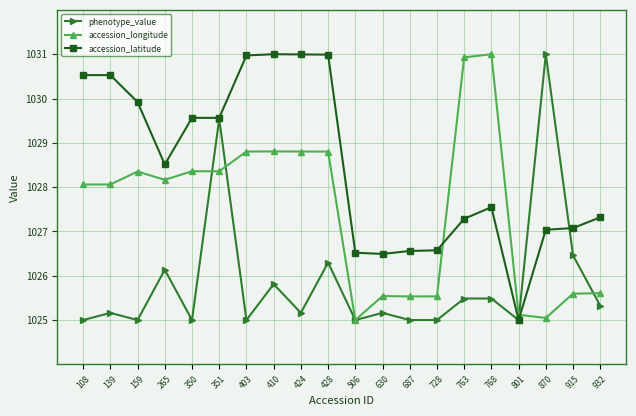

True or false: accession_longitude has a value of 546.5 at 424.

False